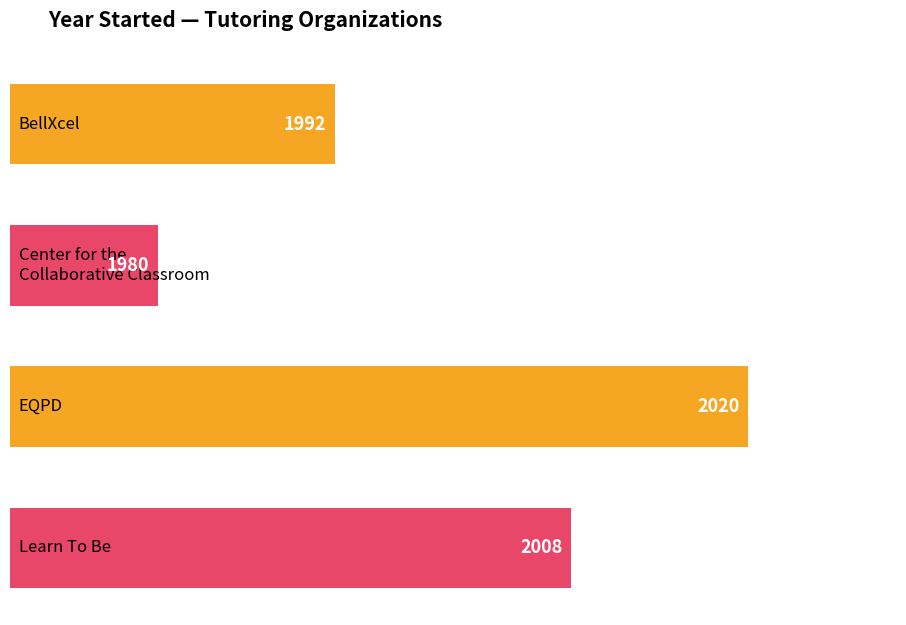

How many values are between 1992 and 2020?

3